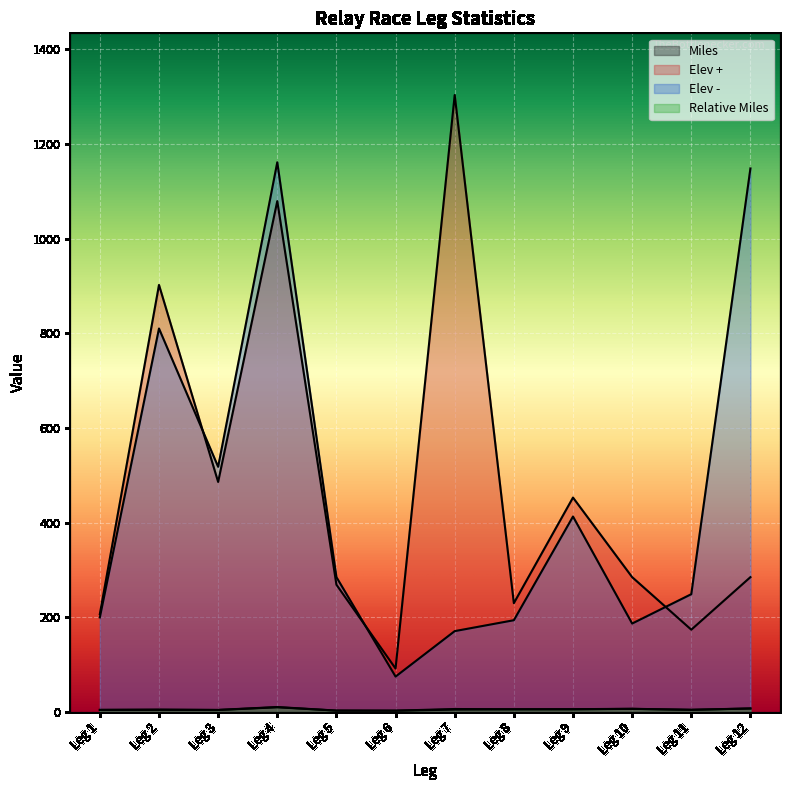

The value of Elev - at Leg 7 is 171.0. True or false?

True